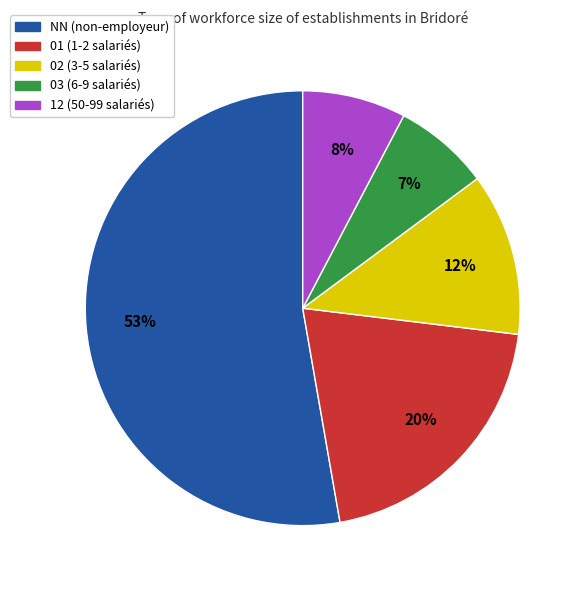

Is the sum of 03 and 02 greater than half?

No